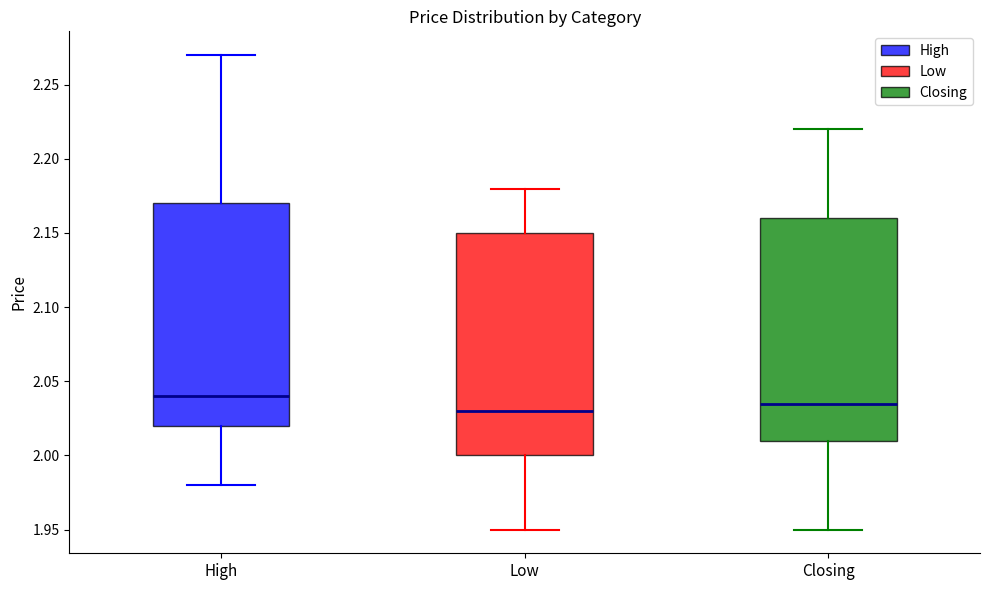

Reading left to right, read every box against the y-axis: the position of its median line, the range the box covers, and the ends of its whiskers. The values are not printed on the chart, so give them approximately, as read against the axis.

High: median 2.040, box 2.020 to 2.170, whiskers 1.980 to 2.270
Low: median 2.030, box 2.000 to 2.150, whiskers 1.950 to 2.180
Closing: median 2.035, box 2.010 to 2.160, whiskers 1.950 to 2.220